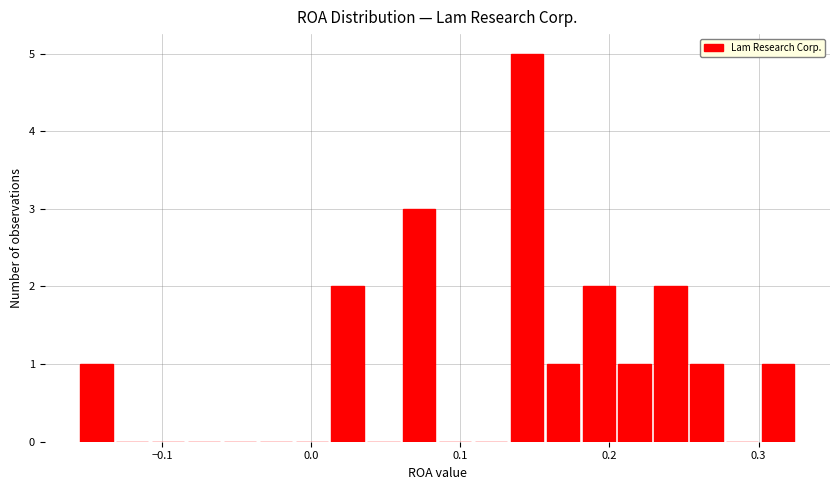

Around what value on the x-axis is the tallest bar? Give the approximate position of its centre, as read against the axis.

0.14